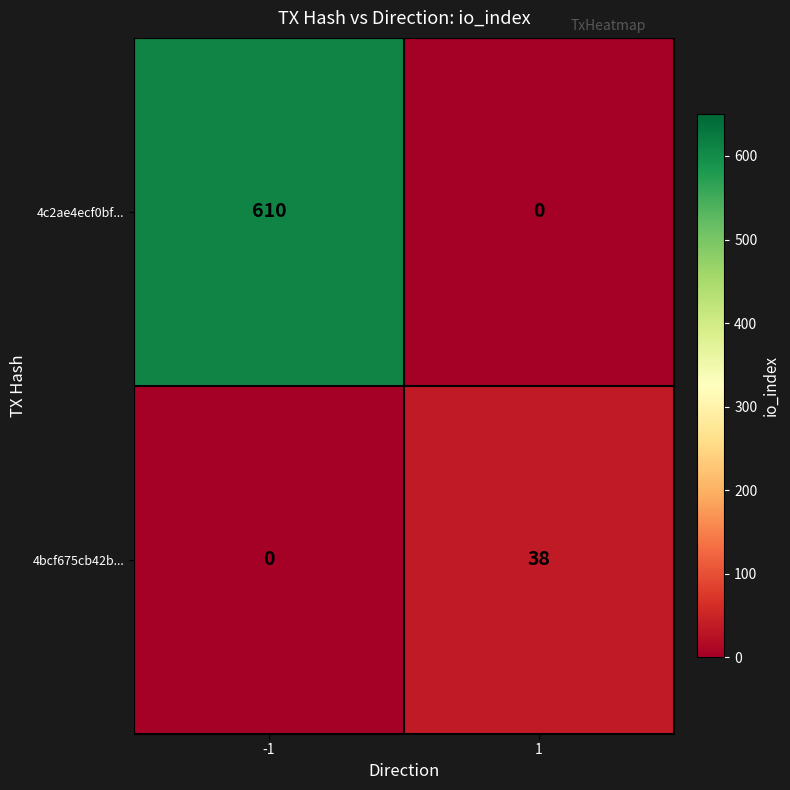

What is the maximum value shown in the chart?

610